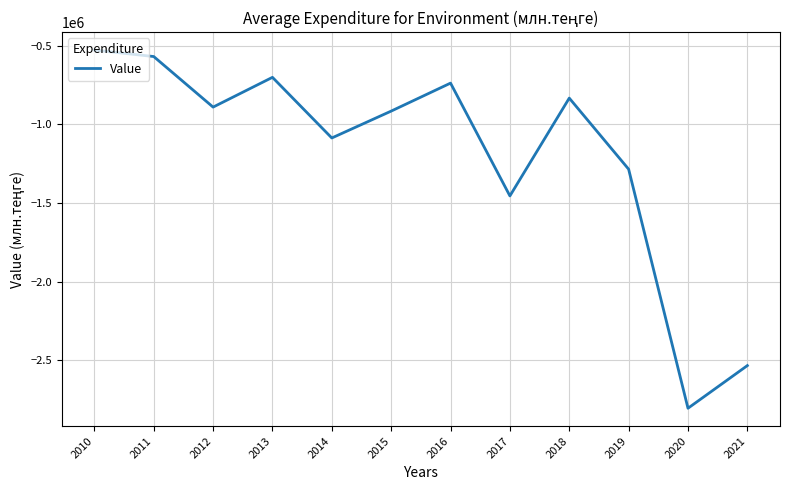

Reading left to right, transcribe all the data shown in this chart.

2010=-527264.2	2011=-568618.5	2012=-890308.7	2013=-700927.8	2014=-1086670.4	2015=-915704.8	2016=-737717.6	2017=-1455319.8	2018=-833072.3	2019=-1285306.7	2020=-2806150.2	2021=-2534806.2